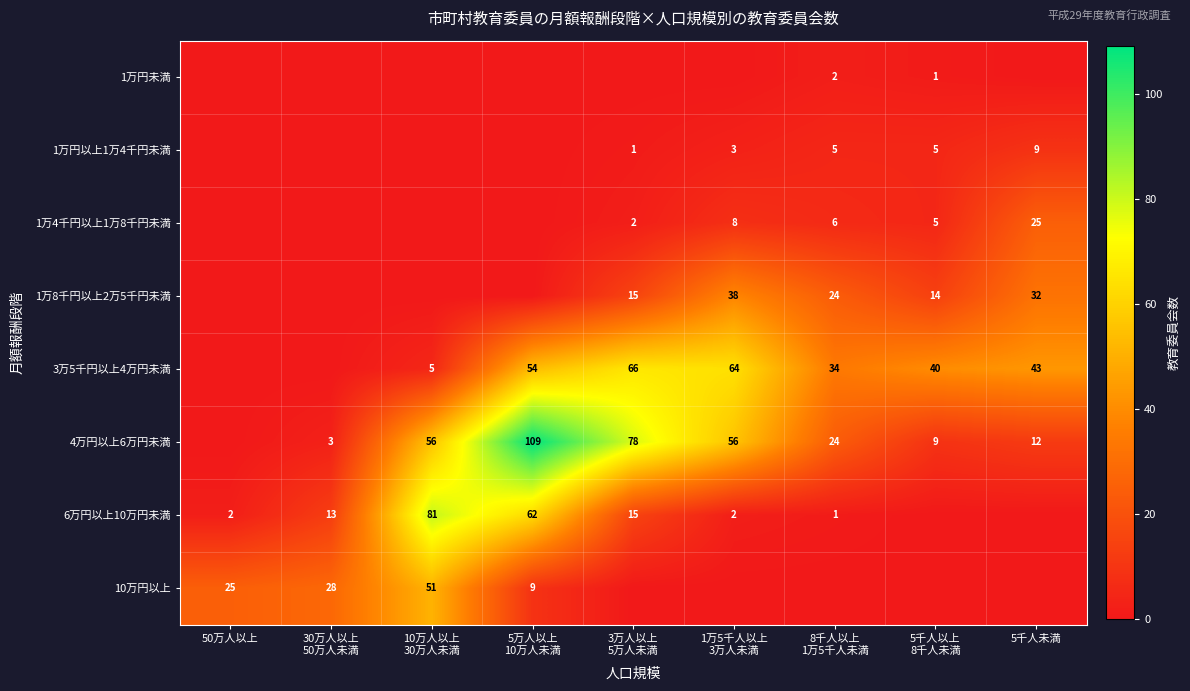

The 10万円以上 series shows 35 at 50万人以上. True or false?

False